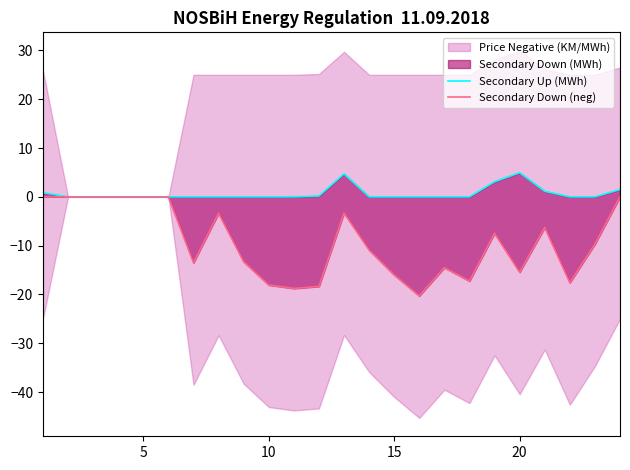

Is it true that Secondary Up (MWh) equals -3.3 at 15?

False